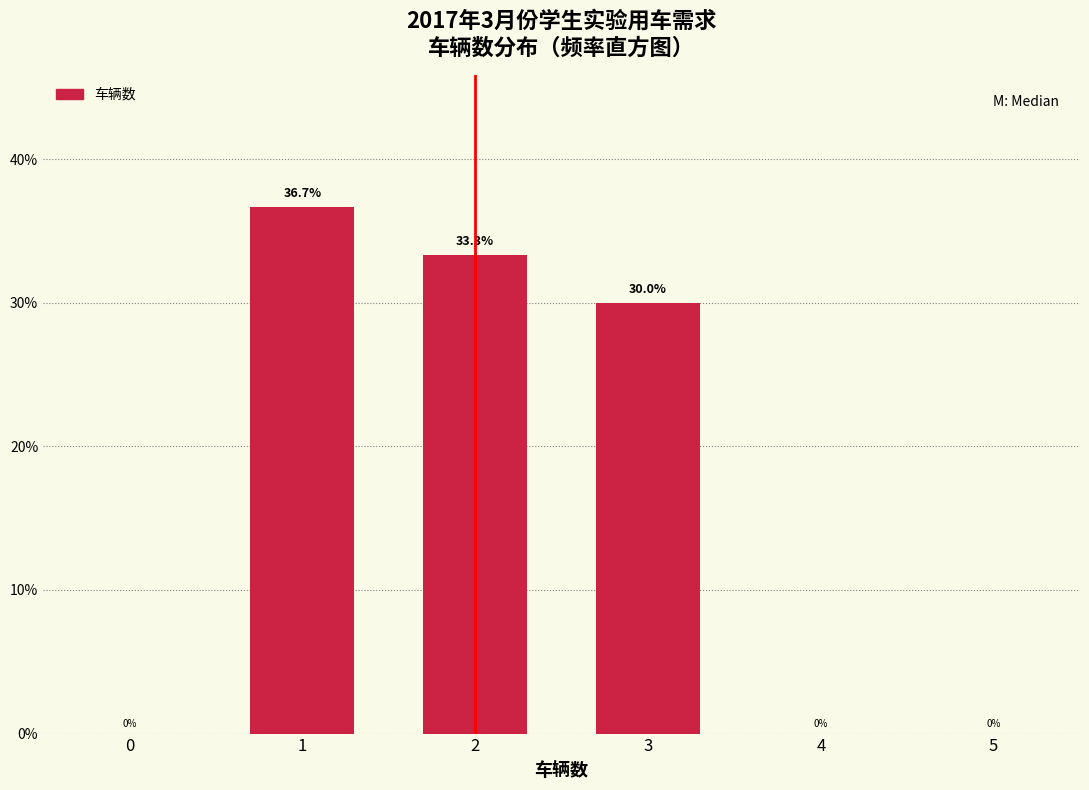

Reading left to right, list all the values displayed in this chart.

1=36.7	2=33.3	3=30.0